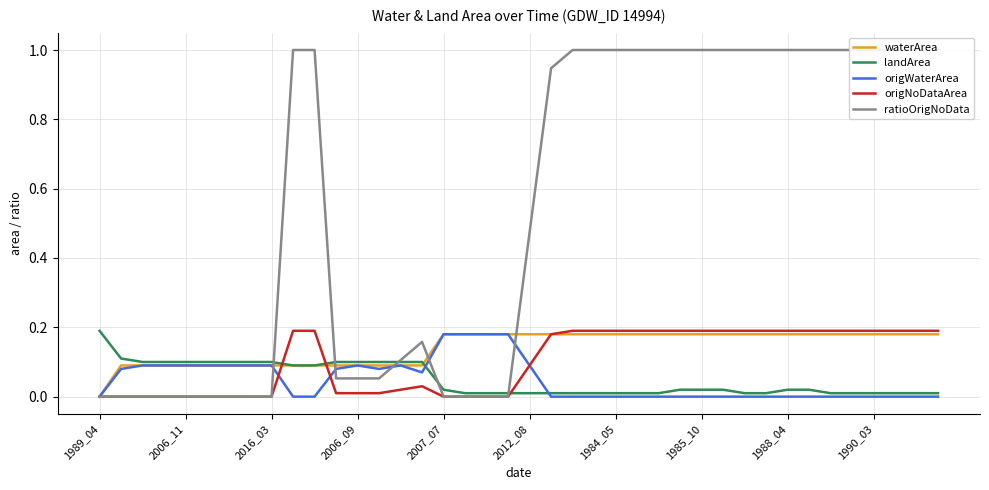

What is the label of the 27th point from the right?

13